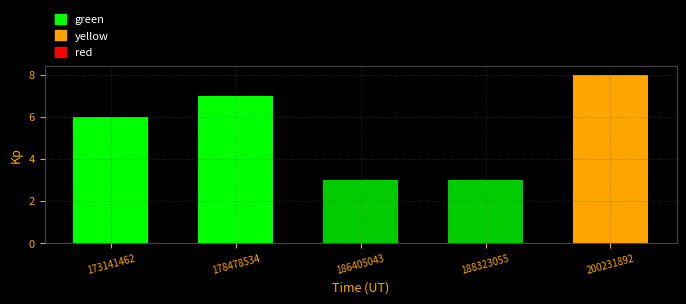

Reading right to left, transcribe all the data shown in this chart.

200231892=8	188323055=3	186405043=3	178478534=7	173141462=6